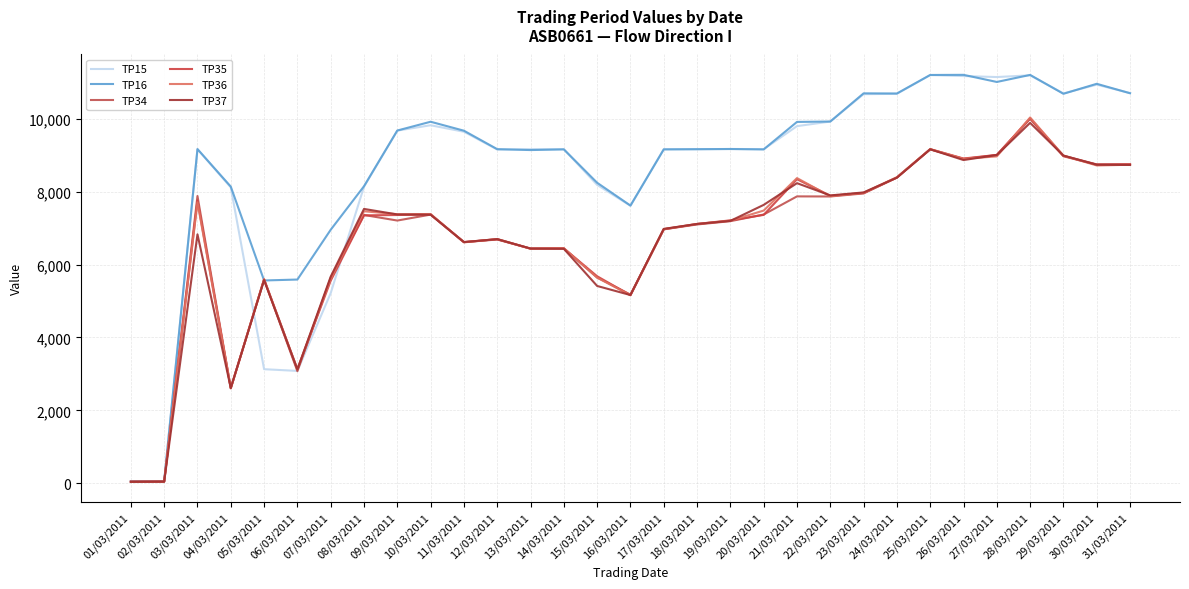

Is the value of TP37 at 17/03/2011 greater than the value of TP35 at 09/03/2011?

No